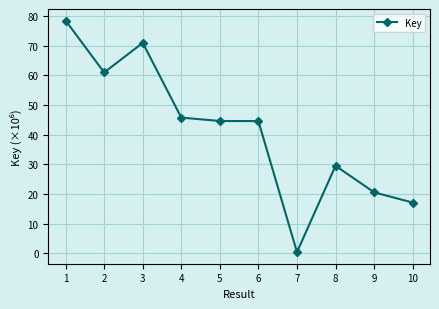

Rank the categories by value from lowest to highest.

7, 10, 9, 8, 6, 5, 4, 2, 3, 1